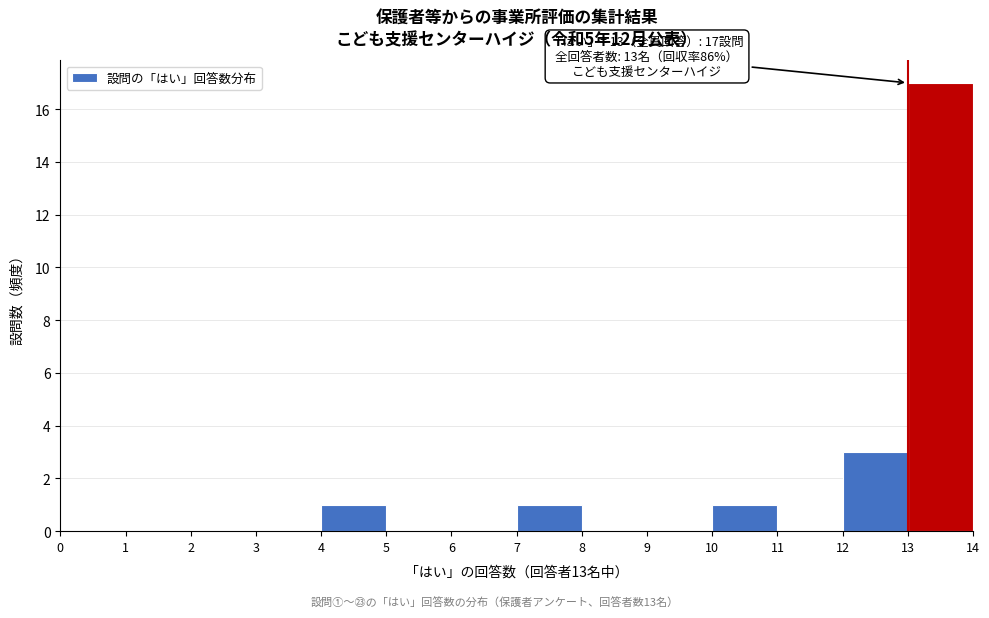

Over which range of the x-axis is the bar tallest?

13 to 14